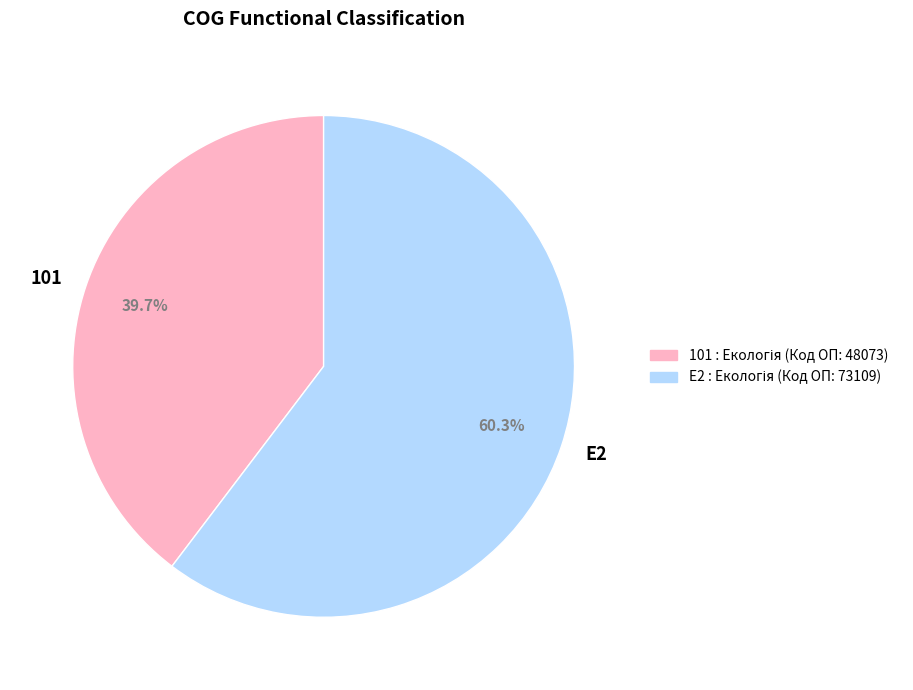

The 101 slice represents 40% of the pie. True or false?

True